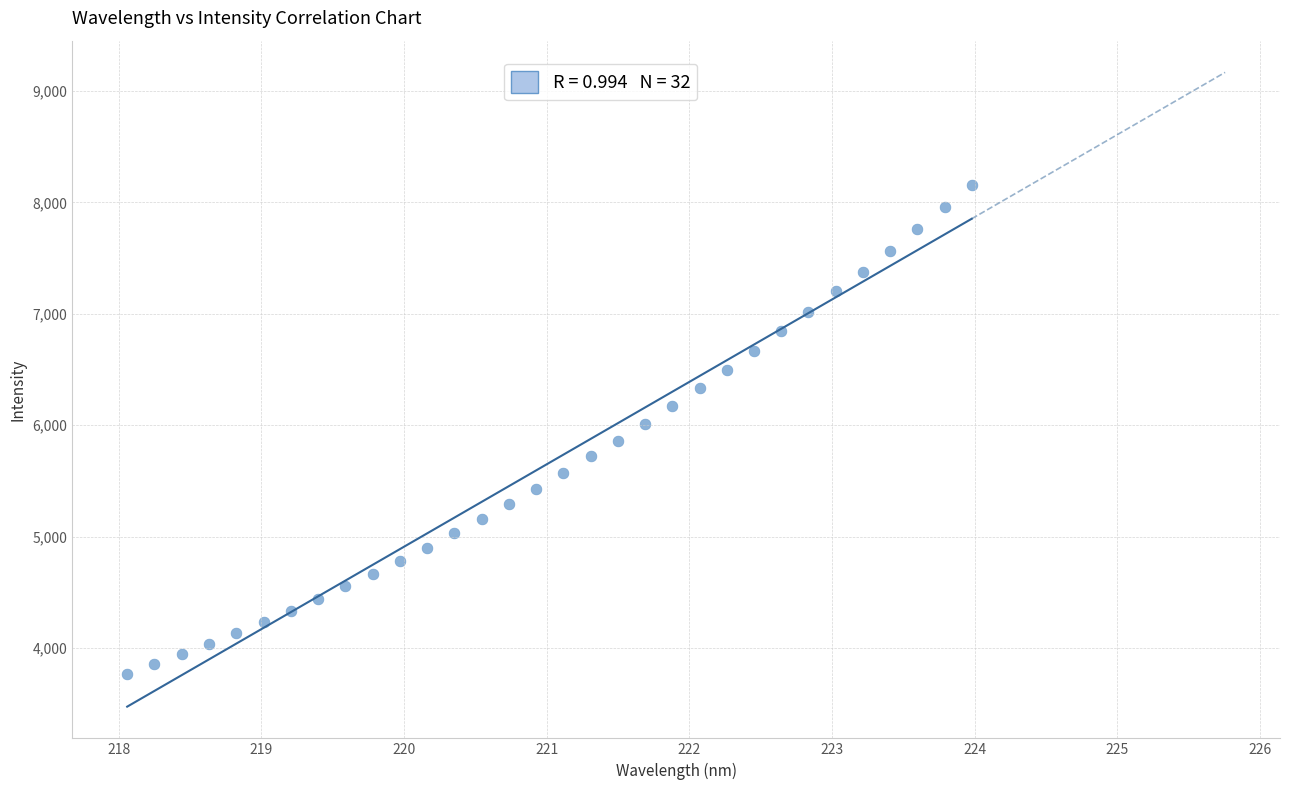

What is the range of Y values (max minus min)?

4392.3